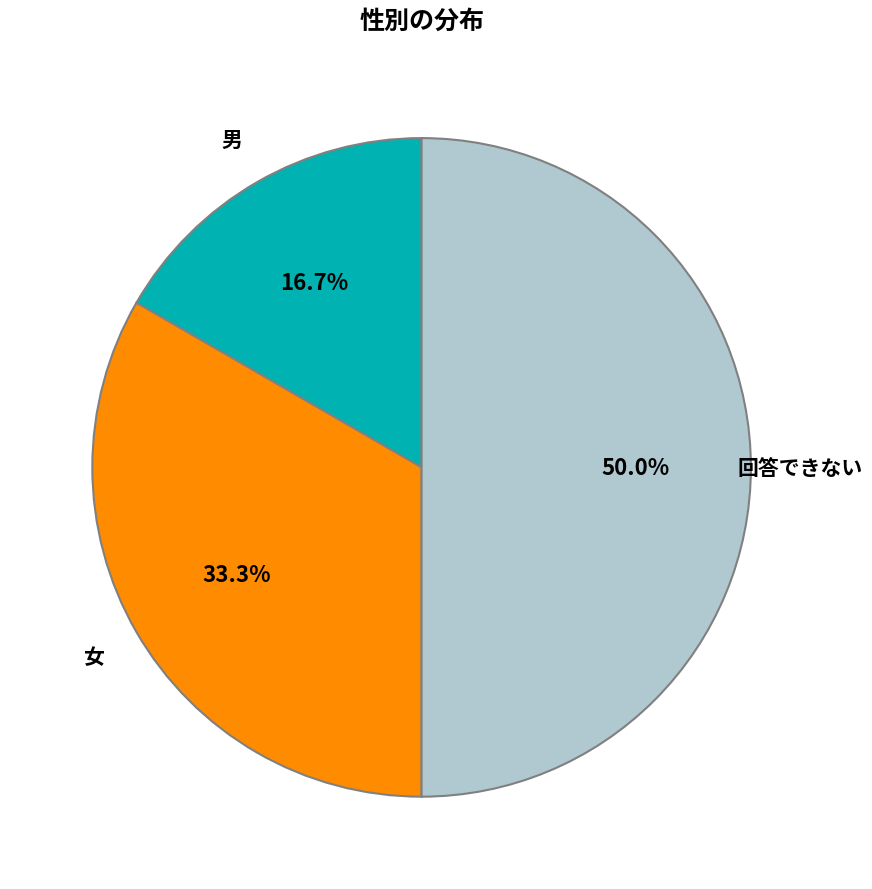

Which slice is the smallest?

男